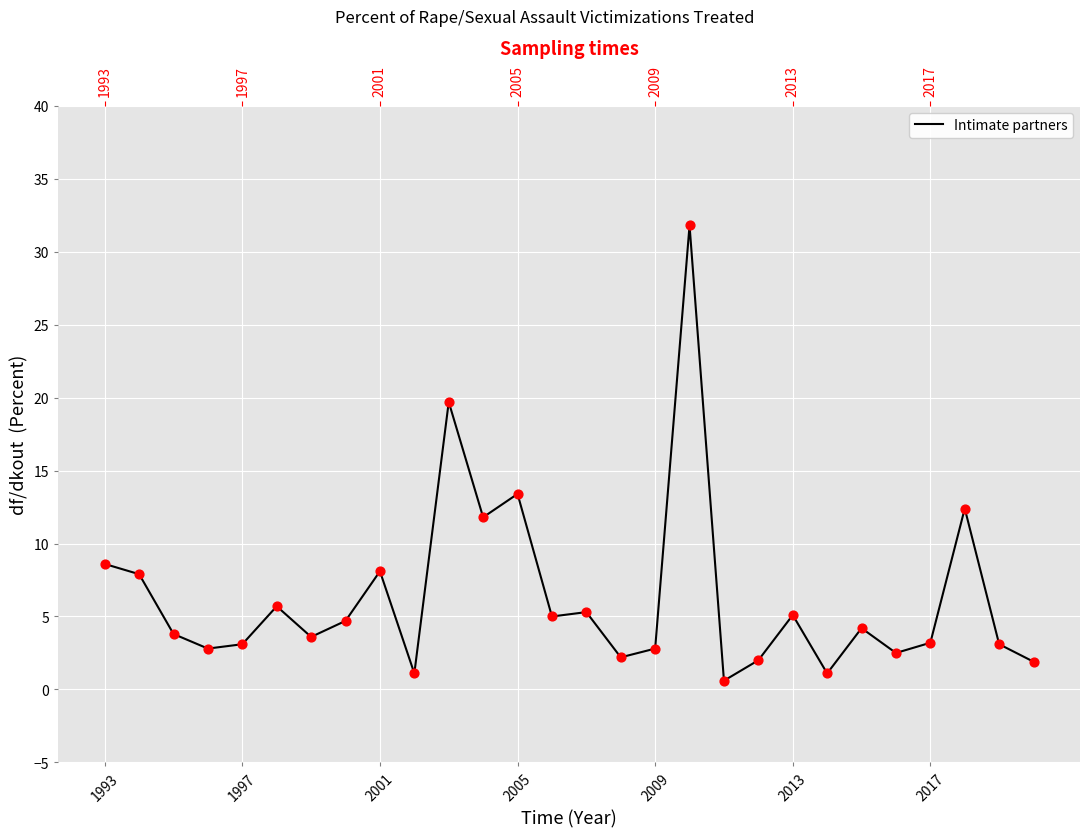

Approximately how many times larger is the value at 2013 compared to 20?

1.1